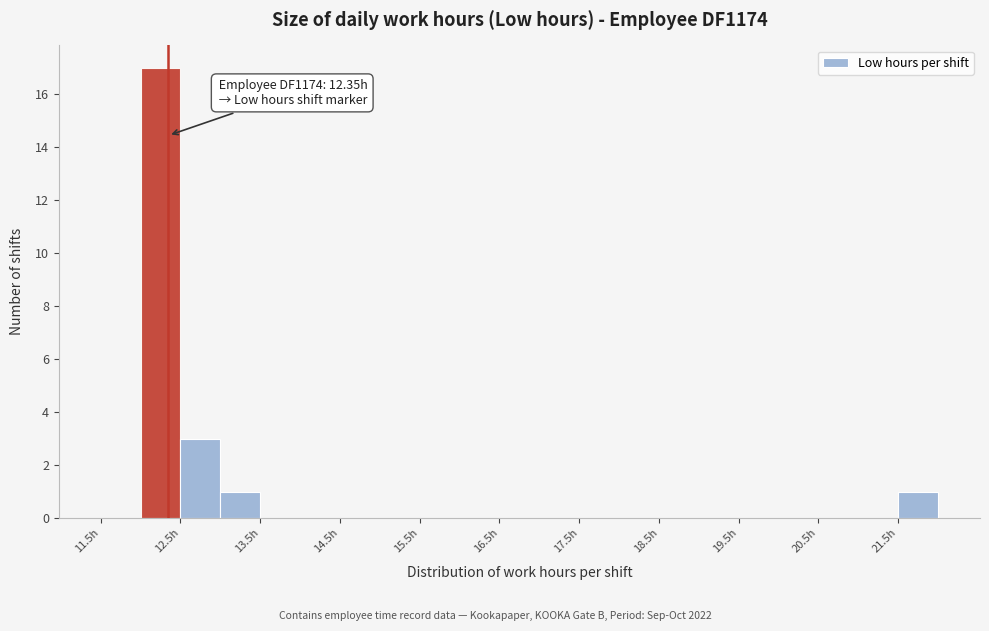

Which range on the x-axis has the tallest bar?

12.0 to 12.5